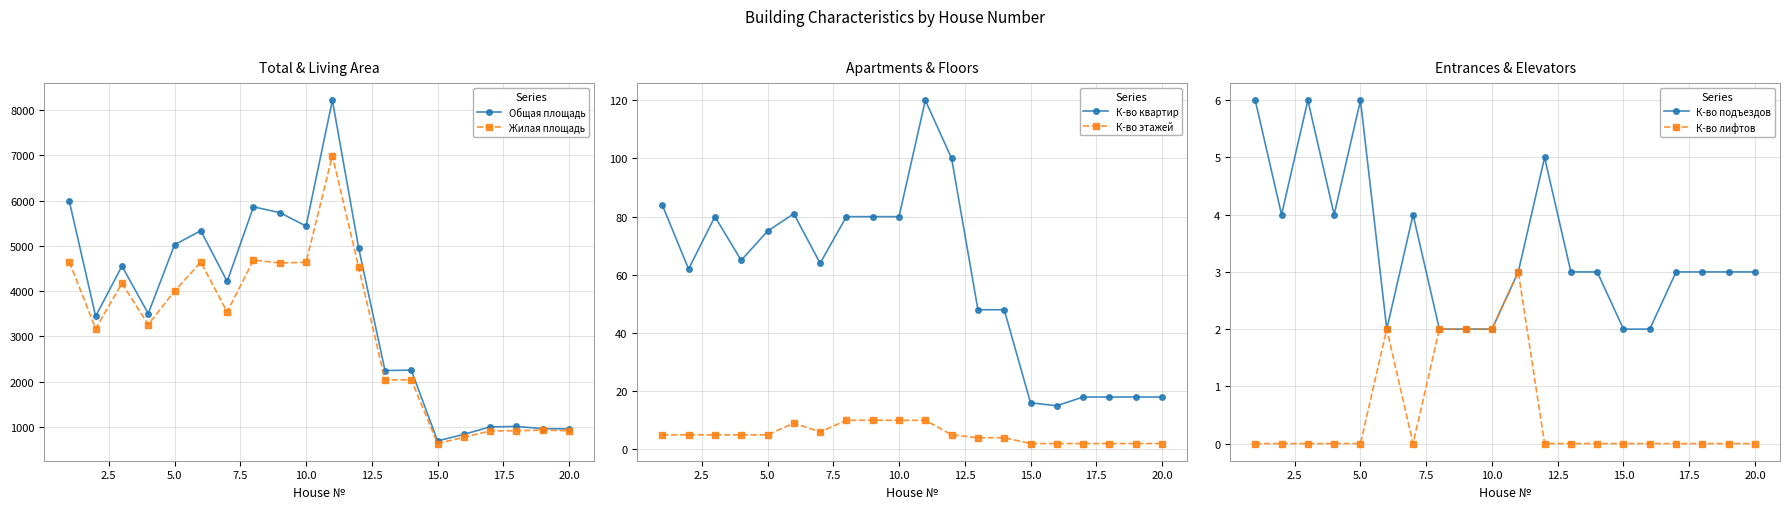

True or false: К-во этажей and К-во квартир intersect in this chart.

False